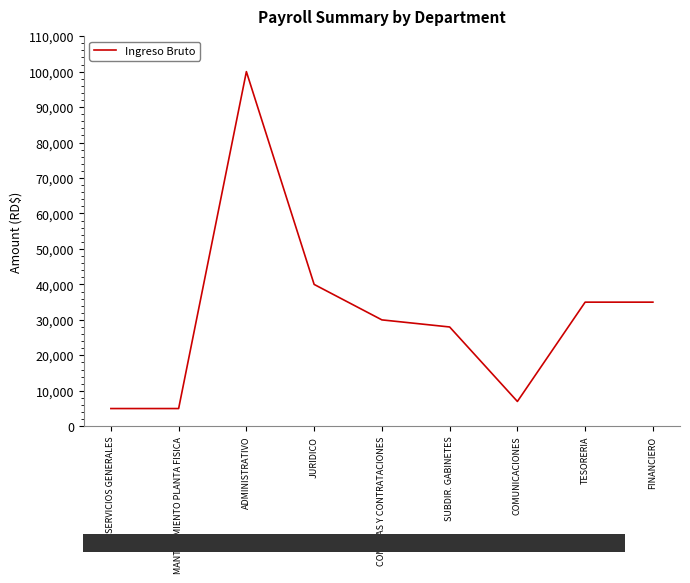

At which category does the chart reach its peak across all series?

ADMINISTRATIVO